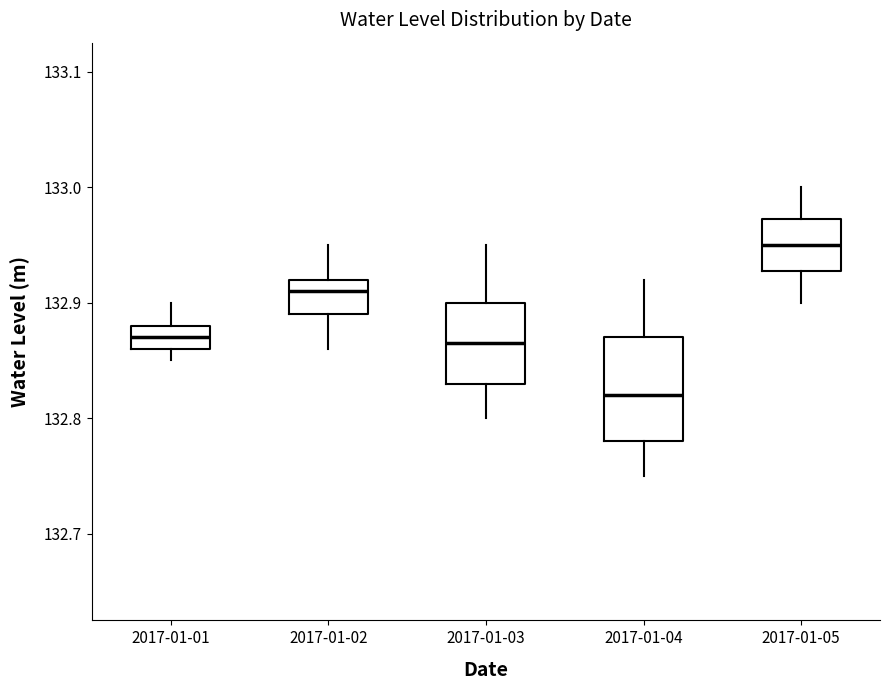

Which box's median line is the lowest?

2017-01-04